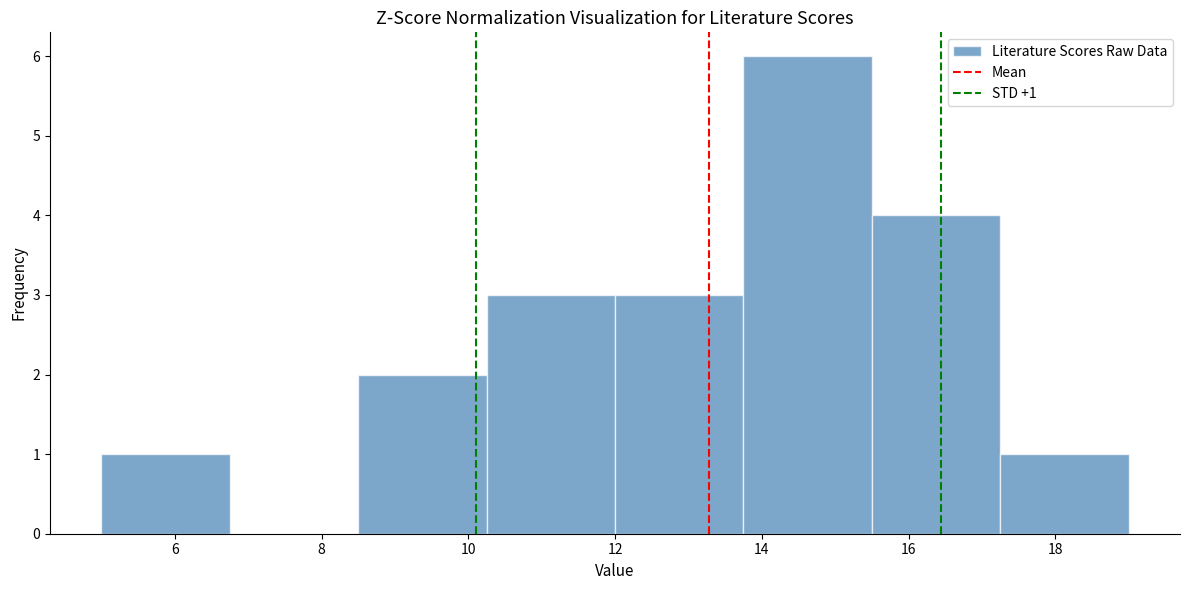

Which range on the x-axis has the tallest bar?

13.75 to 15.50